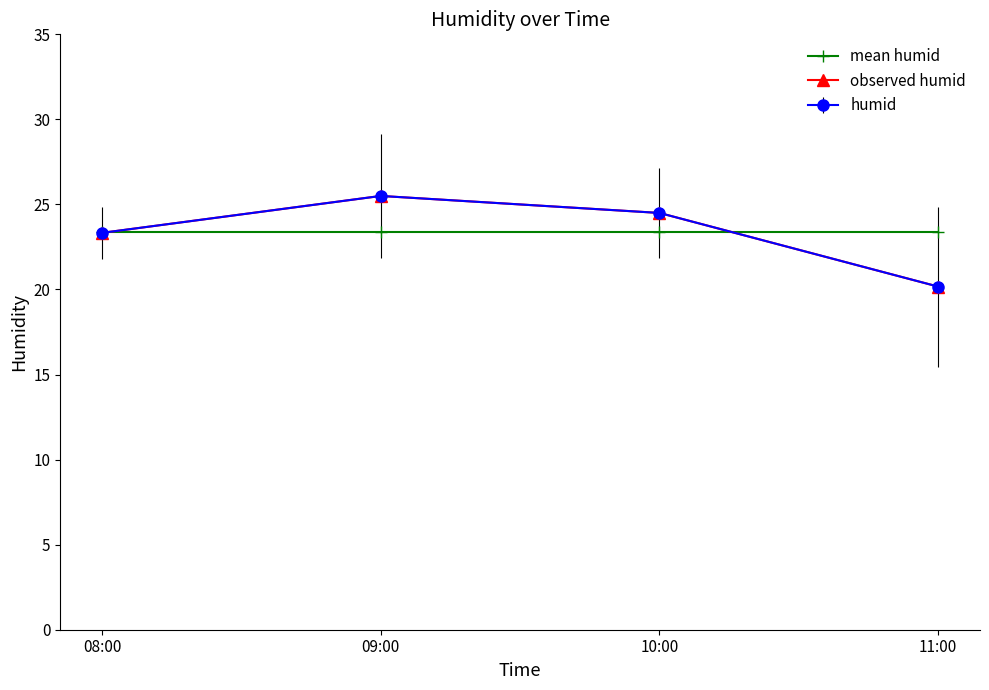

How many times do mean humid and observed humid cross each other?

2